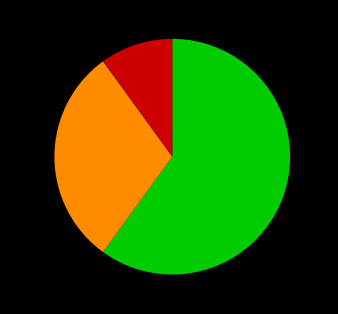

Count the number of slices in the pie.

3